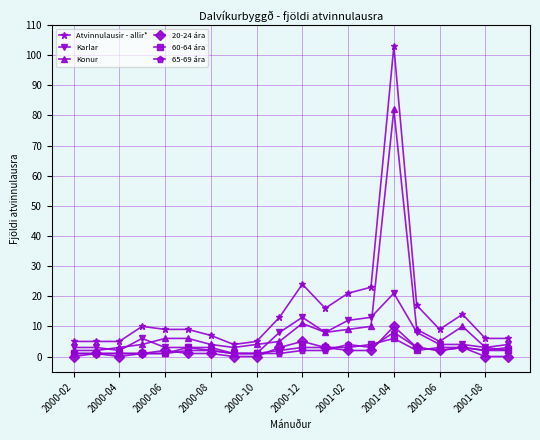

True or false: Atvinnulausir - allir* has more than 0 points higher than both neighbors.

True